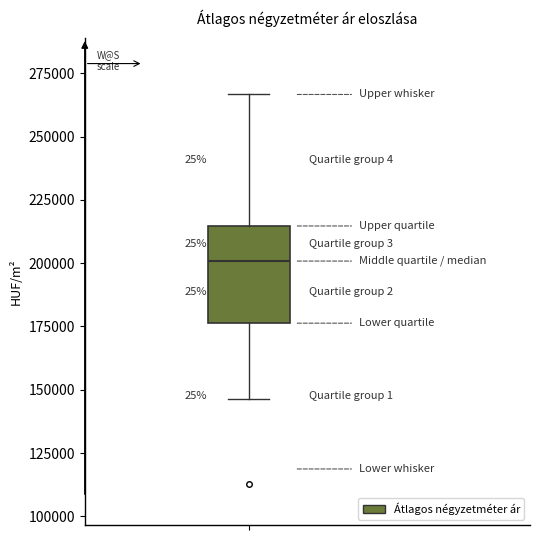

Where does the median line of the box sit on the y-axis? The values are not printed on the chart, so give them approximately, as read against the axis.

200000